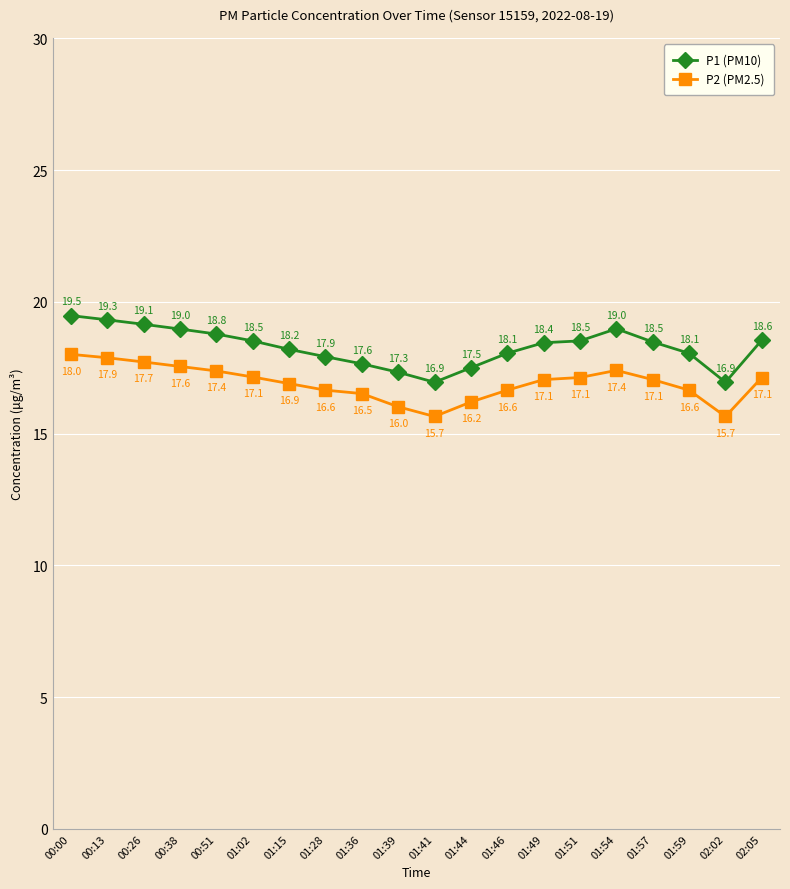

Which series has the largest range (max minus min)?

P1 (PM10)